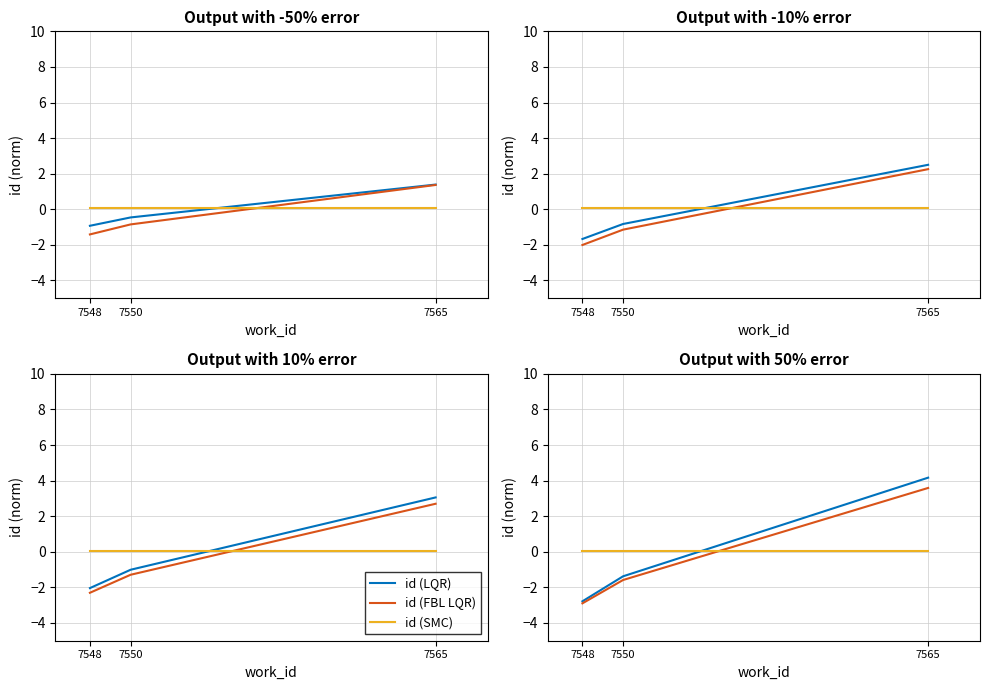

What are all the series names shown in the legend?

id (LQR), id (FBL LQR), id (SMC)